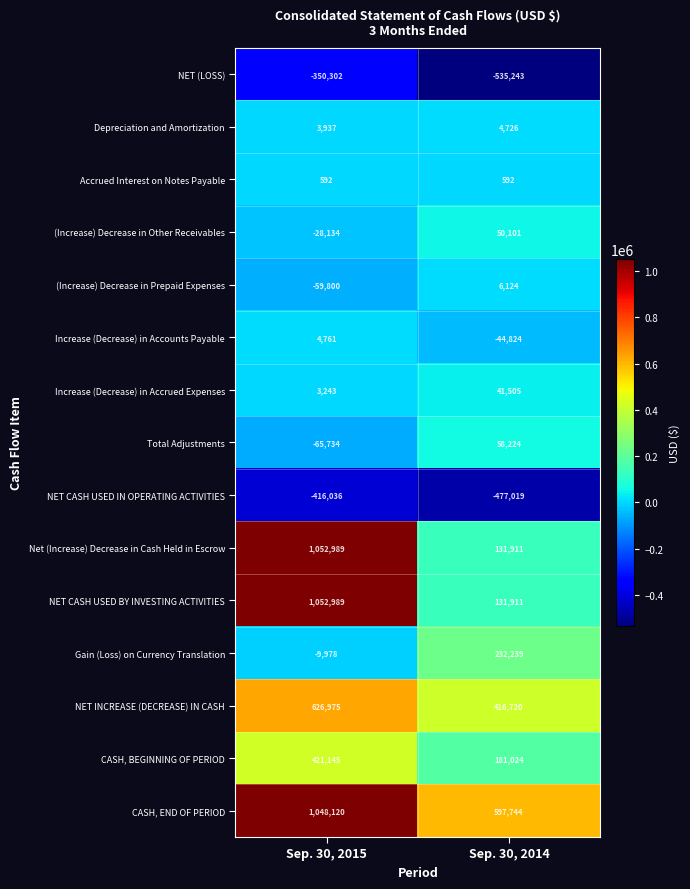

Reading right to left, what are all the values shown in this chart?

NET (LOSS): -535243	-350302
Depreciation and Amortization: 4726	3937
Accrued Interest on Notes Payable: 592	592
(Increase) Decrease in Other Receivables: 50101	-28134
(Increase) Decrease in Prepaid Expenses: 6124	-59800
Increase (Decrease) in Accounts Payable: -44824	4761
Increase (Decrease) in Accrued Expenses: 41505	3243
Total Adjustments: 58224	-65734
NET CASH USED IN OPERATING ACTIVITIES: -477019	-416036
Net (Increase) Decrease in Cash Held in Escrow: 131911	1052989
NET CASH USED BY INVESTING ACTIVITIES: 131911	1052989
Gain (Loss) on Currency Translation: 232239	-9978
NET INCREASE (DECREASE) IN CASH: 416720	626975
CASH, BEGINNING OF PERIOD: 181024	421145
CASH, END OF PERIOD: 597744	1048120